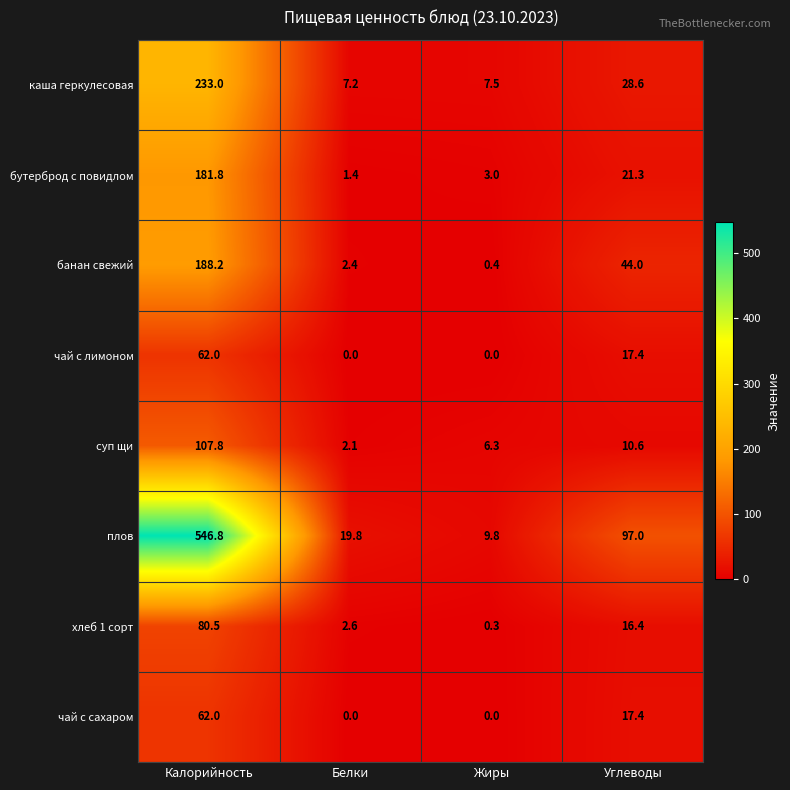

At which category is the sum across all series the highest?

Калорийность